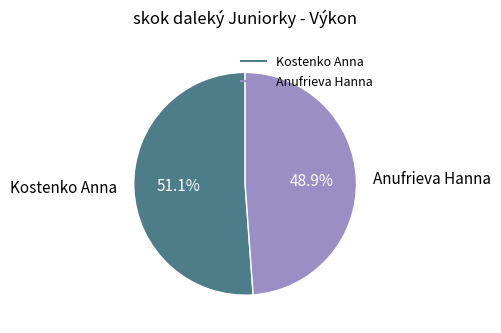

What is the ratio of the value at Anufrieva Hanna to the value at Kostenko Anna?

1.0